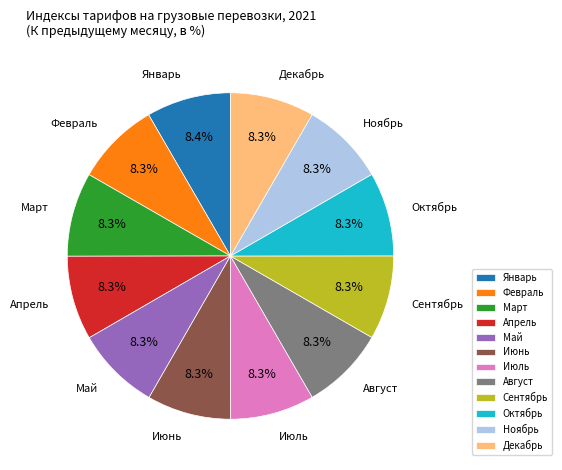

Count the number of slices in the pie.

12